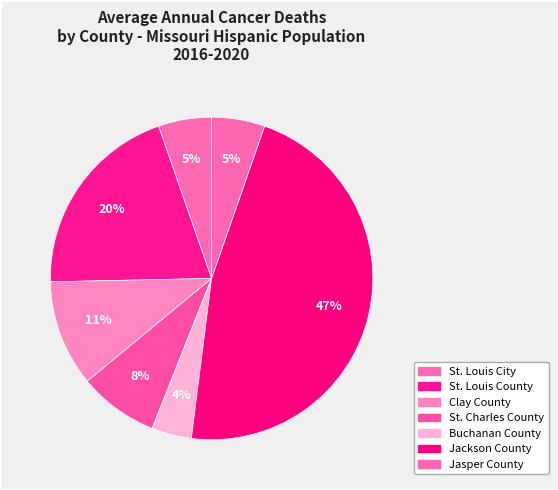

Count the number of slices in the pie.

7